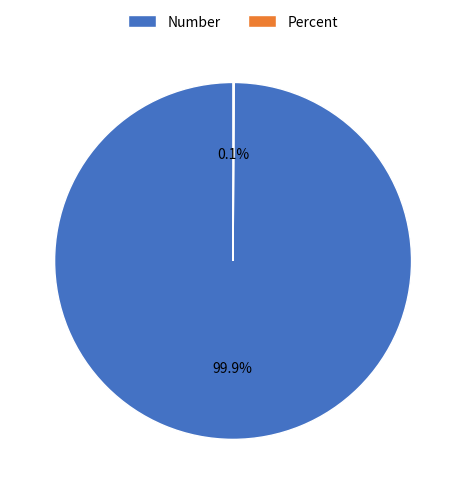

Which category accounts for the majority?

Number